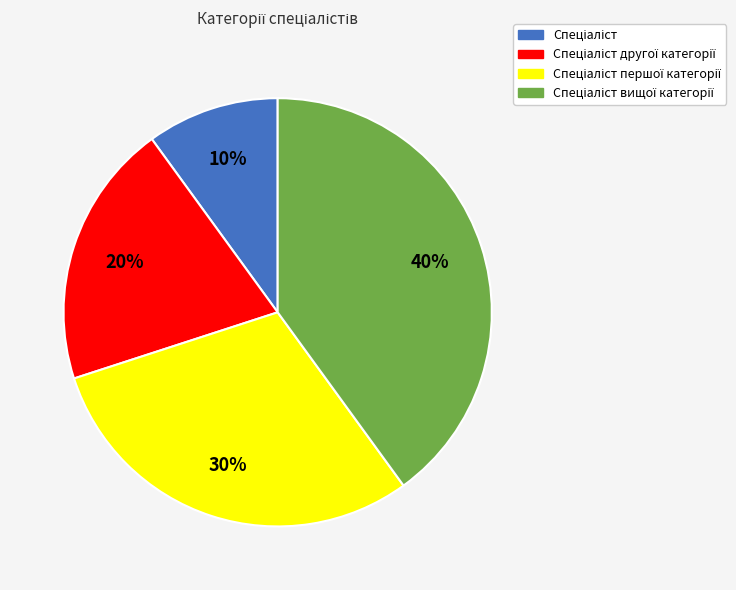

To the nearest percent, what is the average slice percentage?

25%